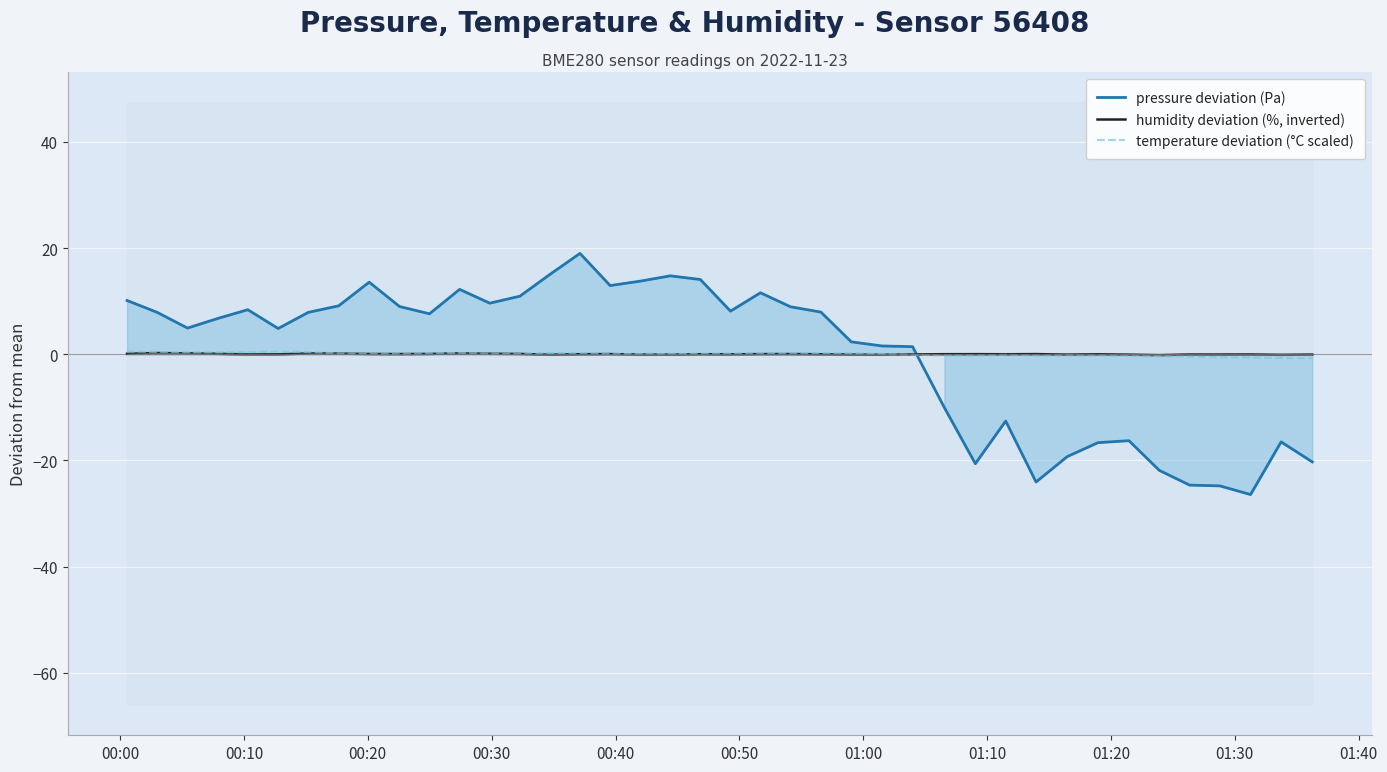

Which series ends up on top after the final intersection of temperature deviation (°C scaled) and pressure deviation (Pa)?

temperature deviation (°C scaled)